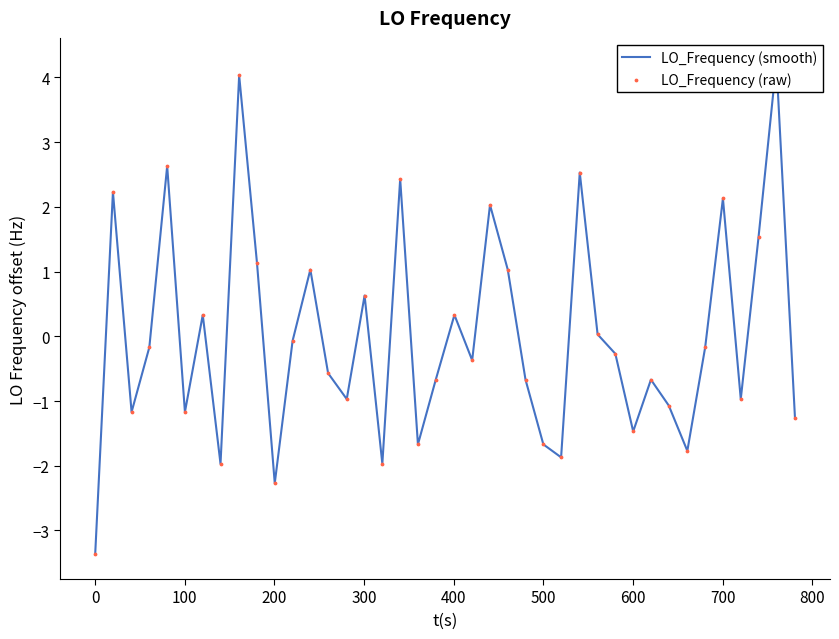

Which series reaches the maximum Y coordinate?

LO_Frequency (smooth)